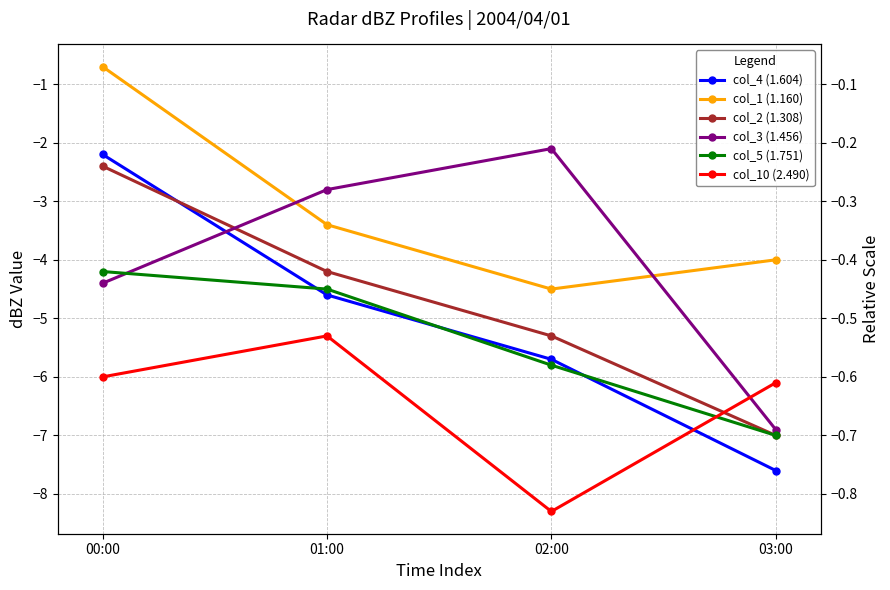

What is the lowest value of the col_1 (1.160) series?

-4.5